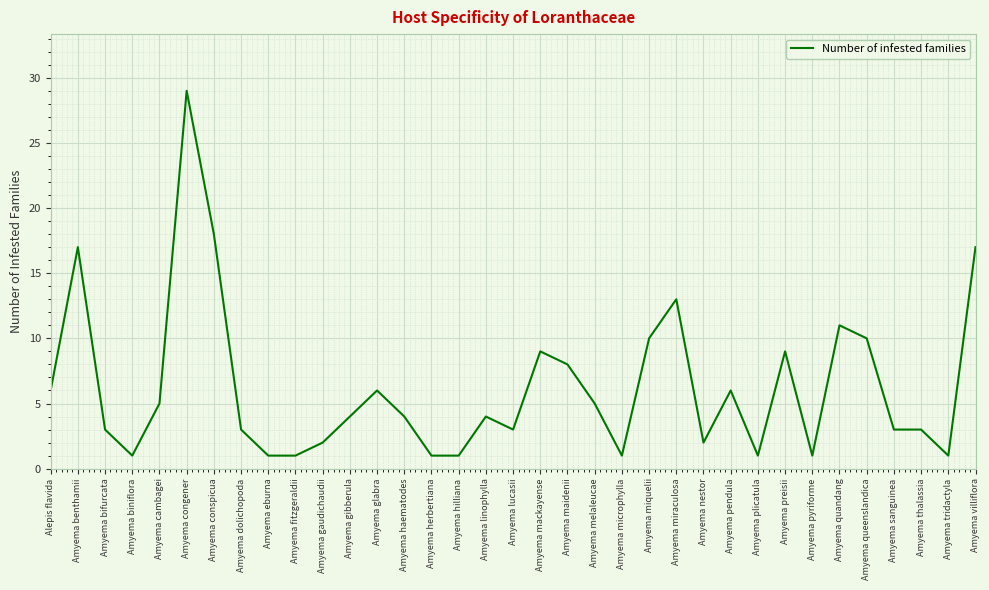

Reading left to right, extract all data points from this chart.

Alepis flavida=6	Amyema benthamii=17	Amyema bifurcata=3	Amyema biniflora=1	Amyema cambagei=5	Amyema congener=29	Amyema conspicua=18	Amyema dolichopoda=3	Amyema eburna=1	Amyema fitzgeraldii=1	Amyema gaudichaudii=2	Amyema gibberula=4	Amyema glabra=6	Amyema haematodes=4	Amyema herbertiana=1	Amyema hilliana=1	Amyema linophylla=4	Amyema lucasii=3	Amyema mackayense=9	Amyema maidenii=8	Amyema melaleucae=5	Amyema microphylla=1	Amyema miquelii=10	Amyema miraculosa=13	Amyema nestor=2	Amyema pendula=6	Amyema plicatula=1	Amyema preisii=9	Amyema pyriforme=1	Amyema quandang=11	Amyema queenslandica=10	Amyema sanguinea=3	Amyema thalassia=3	Amyema tridactyla=1	Amyema villiflora=17